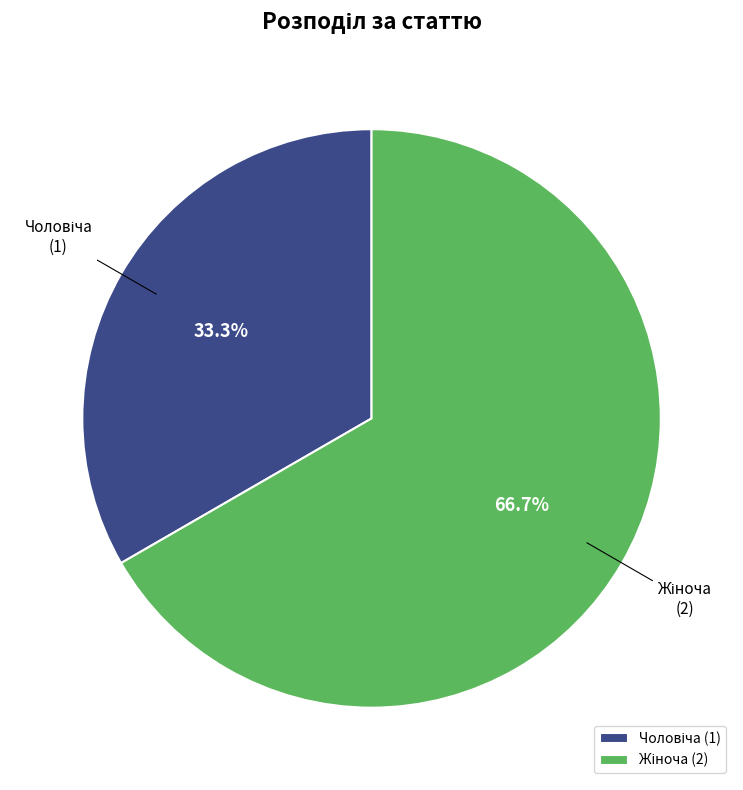

Does any single category account for the majority?

Yes